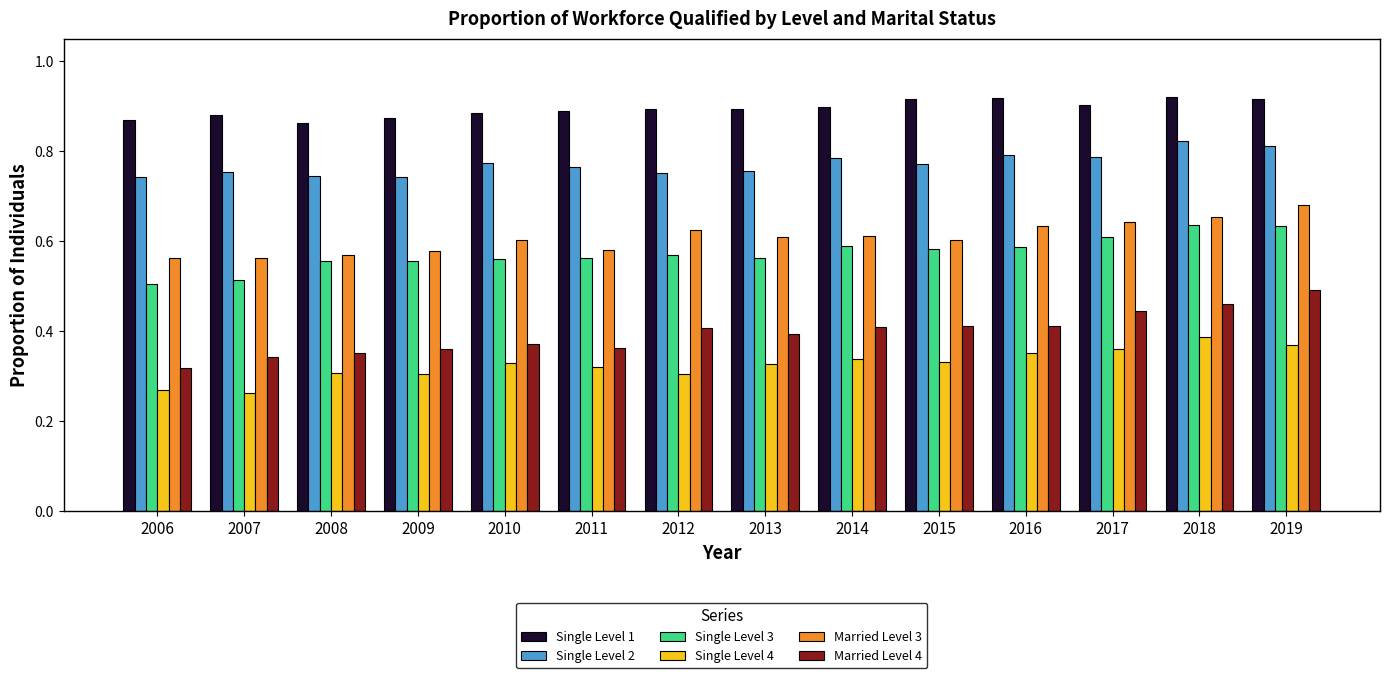

Is it true that Married Level 3 equals 0.2 at 2011?

False